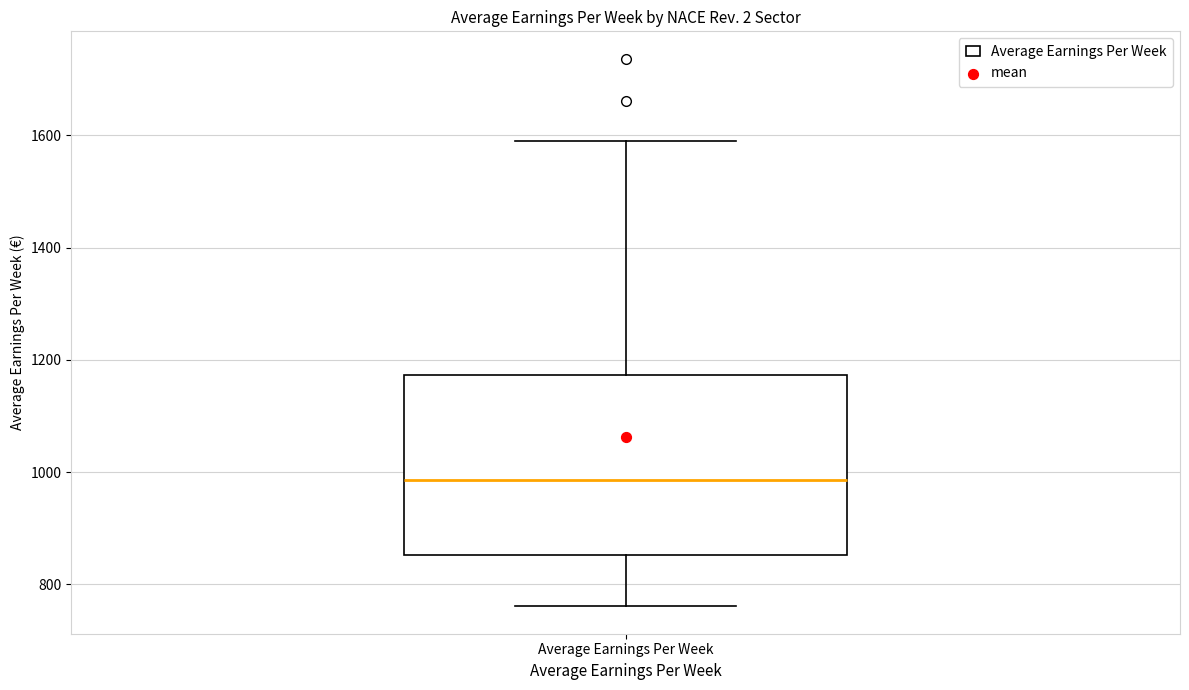

Read this box plot against the y-axis: the position of the median line, the range covered by the box, and the ends of both whiskers. The values are not printed on the chart, so give them approximately, as read against the axis.

median 980, box 860 to 1180, whiskers 760 to 1600